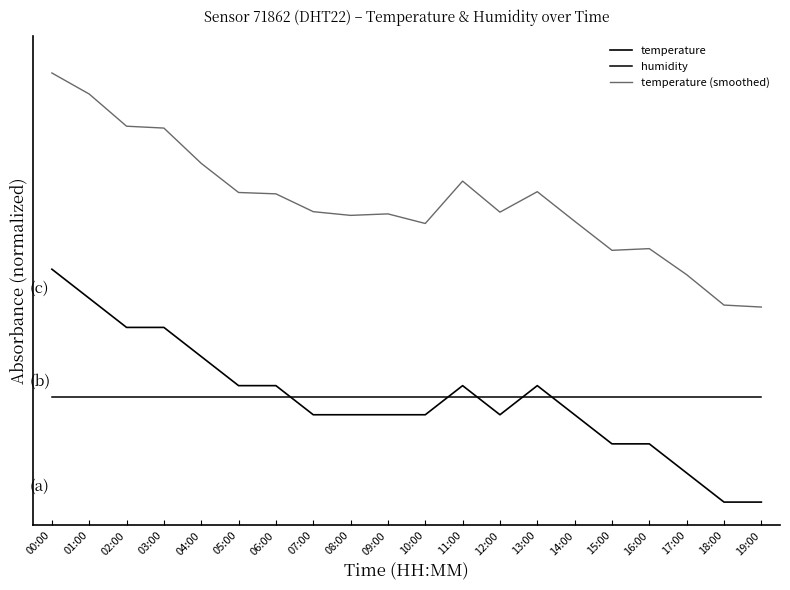

What is the sum of the temperature (smoothed) values at 01:00 and 13:00?

3.1